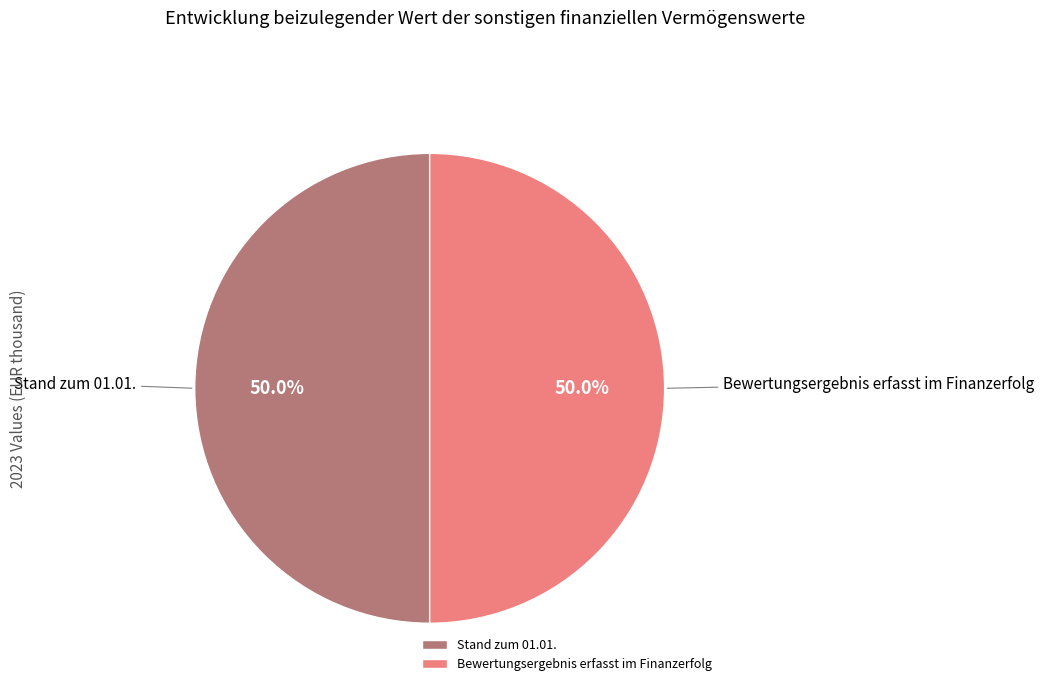

Approximately how many times larger is the value at Bewertungsergebnis erfasst im Finanzerfolg compared to Stand zum 01.01.?

1.0